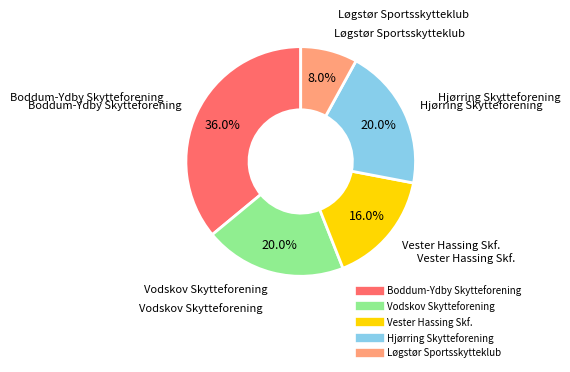

To the nearest percent, what portion does Vodskov Skytteforening represent?

20%